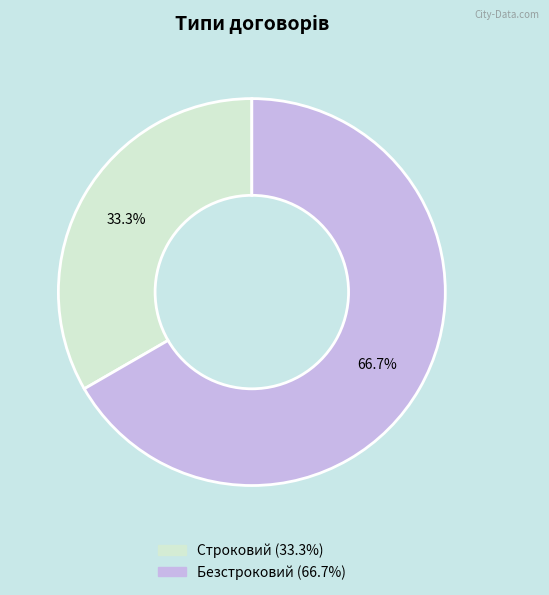

Which category has the smallest portion of the pie?

Строковий